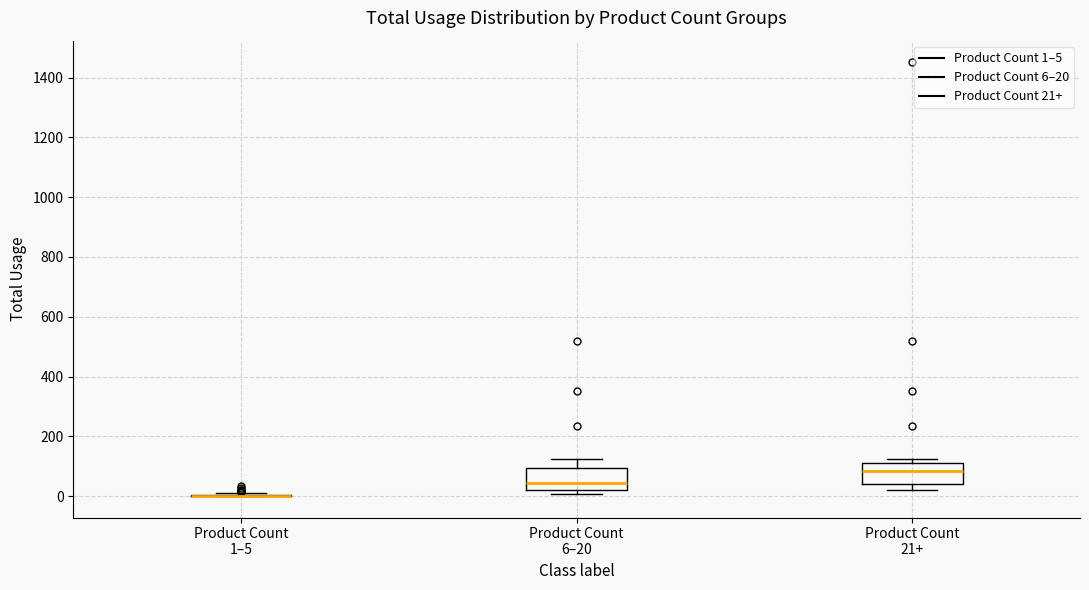

Reading left to right, read every box against the y-axis: the position of its median line, the range the box covers, and the ends of its whiskers. The values are not printed on the chart, so give them approximately, as read against the axis.

Product Count 1–5: box collapsed to a line at 0, whiskers 0 to 0
Product Count 6–20: median 40, box 20 to 100, whiskers 0 to 120
Product Count 21+: median 80, box 40 to 120, whiskers 20 to 120 (just above the box's upper edge)